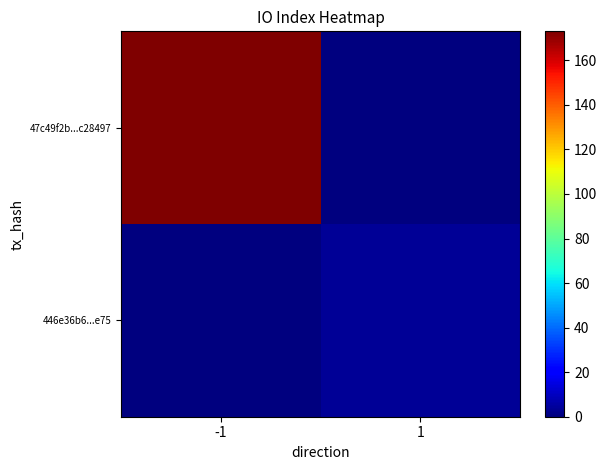

Which series has the largest total across all categories?

47c49f2b...c28497